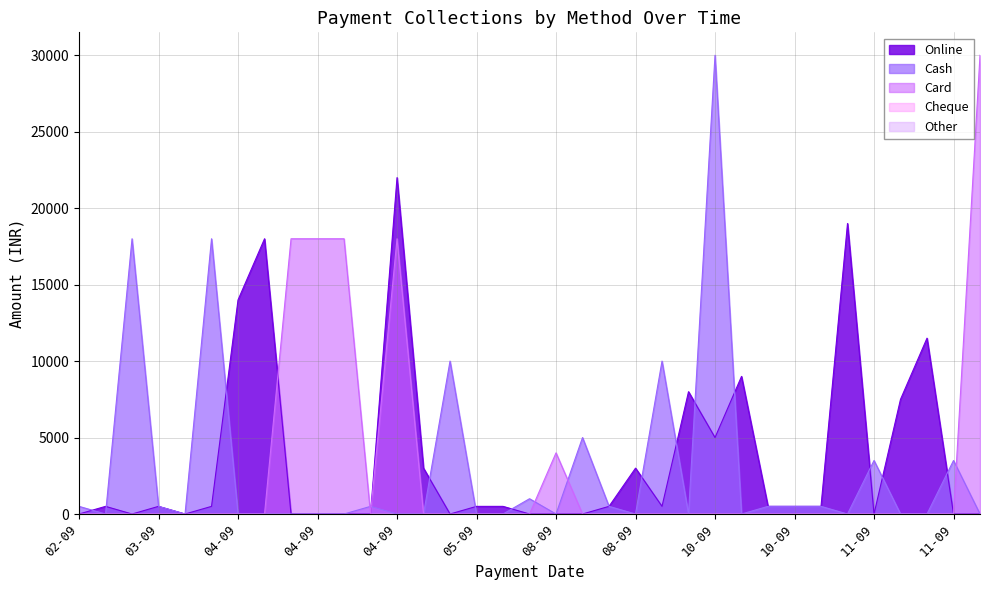

Where do Cash and Card first cross each other?

04-09 and 04-09